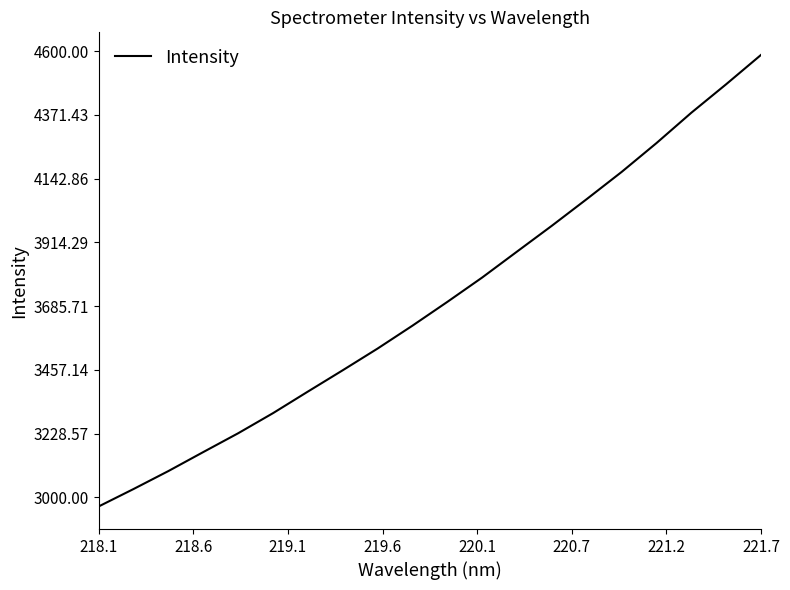

How many categories are shown in the chart?

20